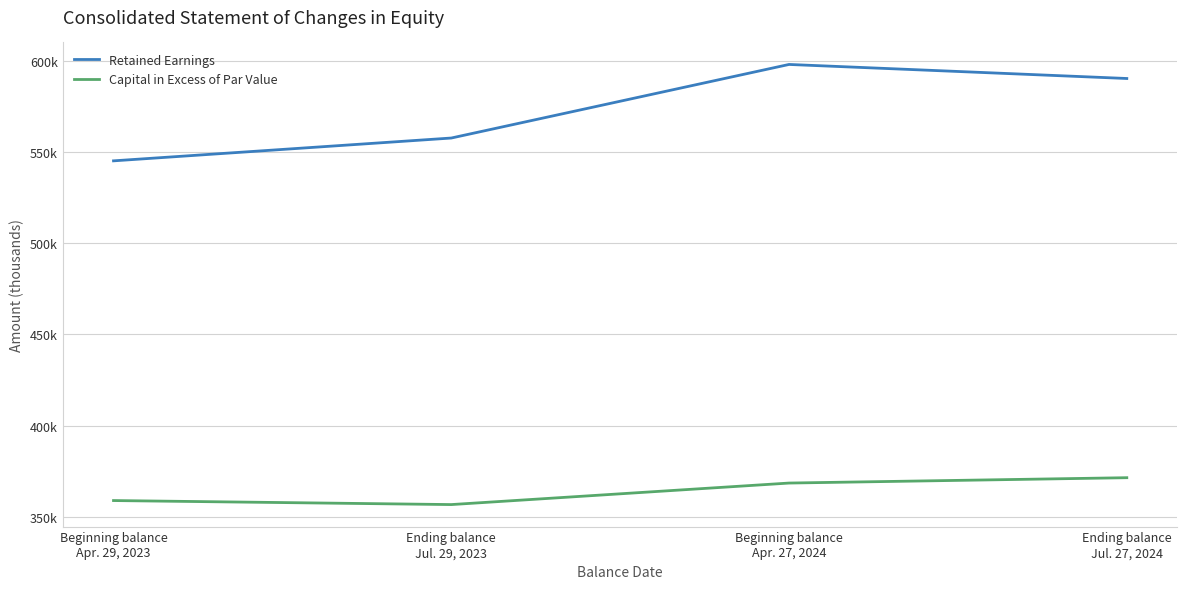

In Retained Earnings, how many points are higher than both neighbors (excluding endpoints)?

1